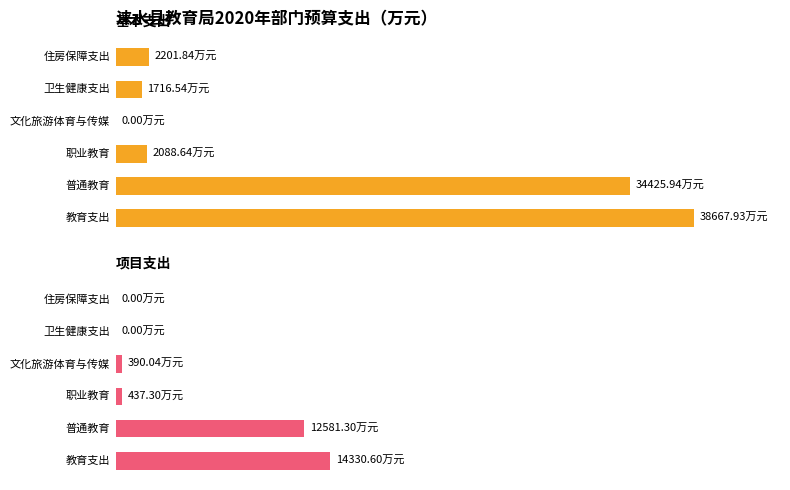

Where is 基本支出 nearest to the value 19333?

普通教育